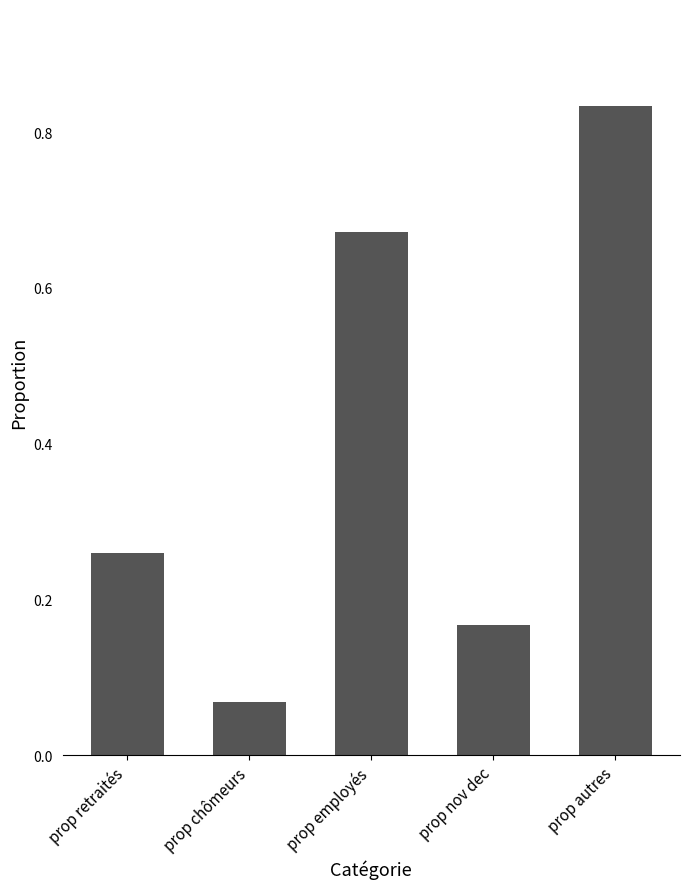

Between prop nov dec and prop employés, which is larger?

prop employés